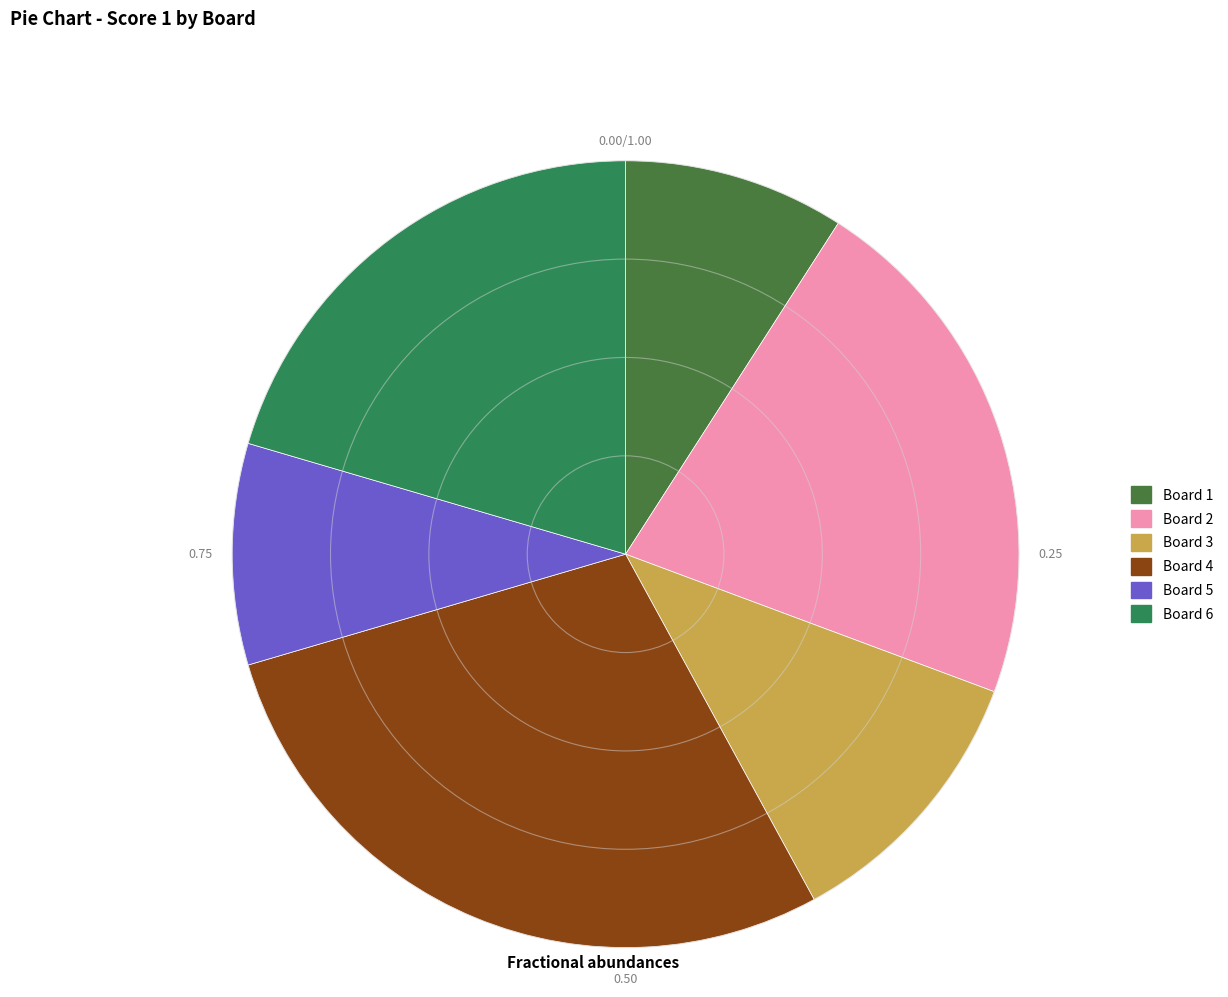

What is the change in value from Board 2 to Board 3?

-9